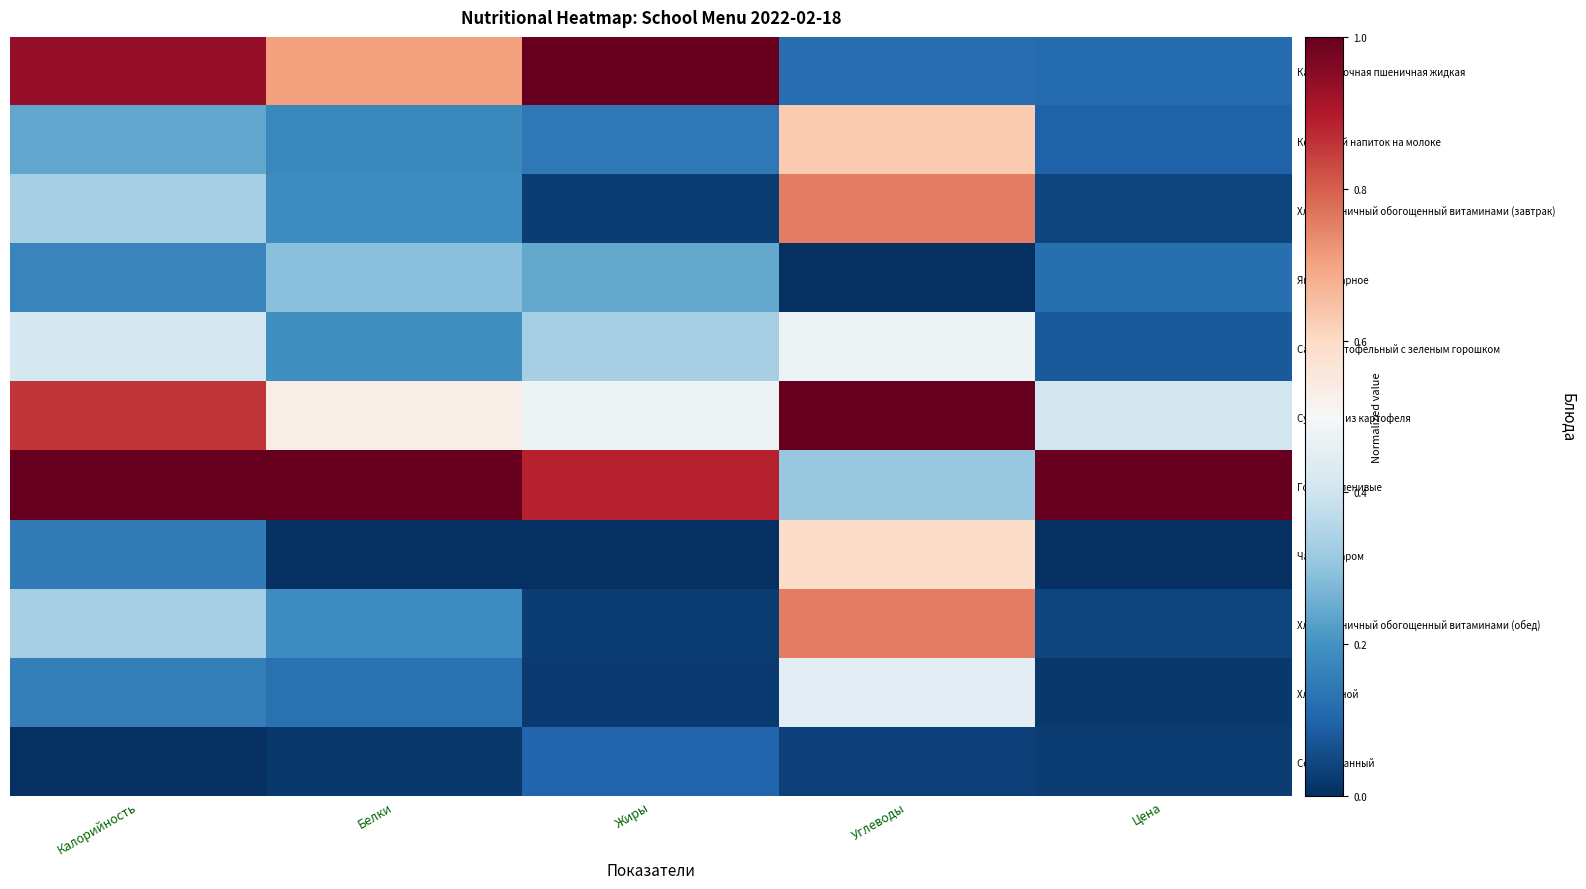

What is the total value across all series at Калорийность?

4.6